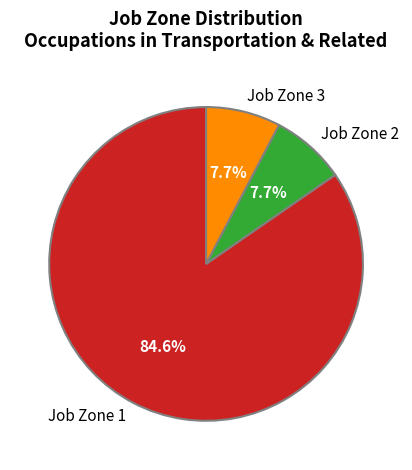

What is the total percentage of Job Zone 1 and Job Zone 2?

92.3%